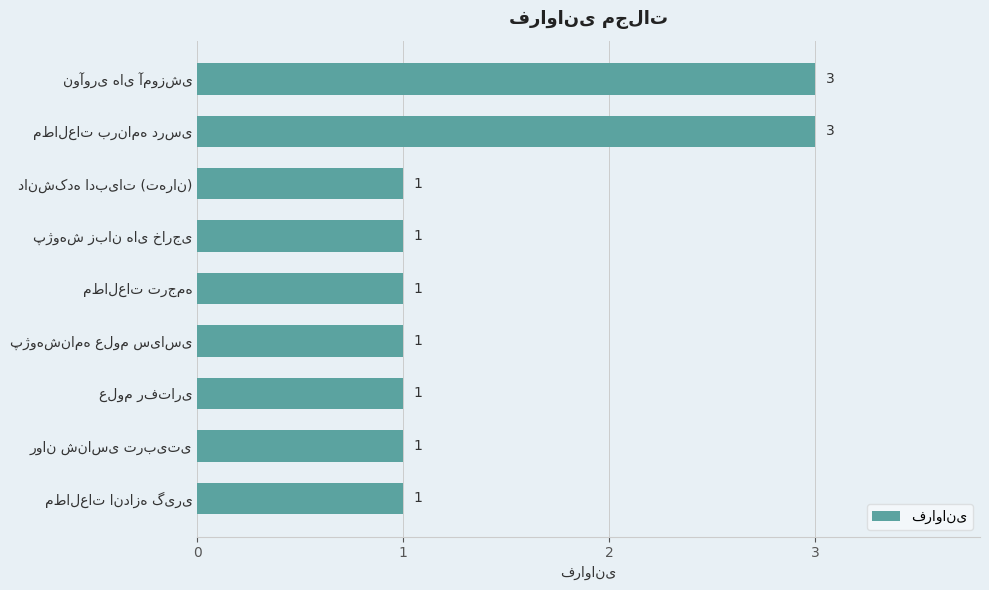

What is the value of the 4th bar from the top?

1